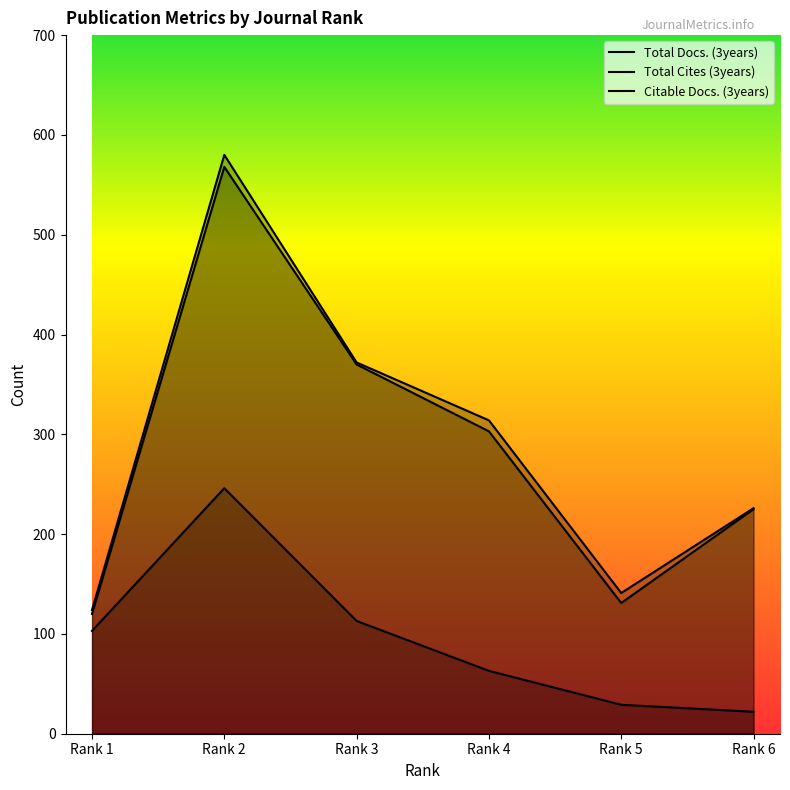

Reading right to left, list all the values displayed in this chart.

Total Docs. (3years): 226	141	314	372	580	124
Total Cites (3years): 22	29	63	113	246	103
Citable Docs. (3years): 225	131	303	370	568	120